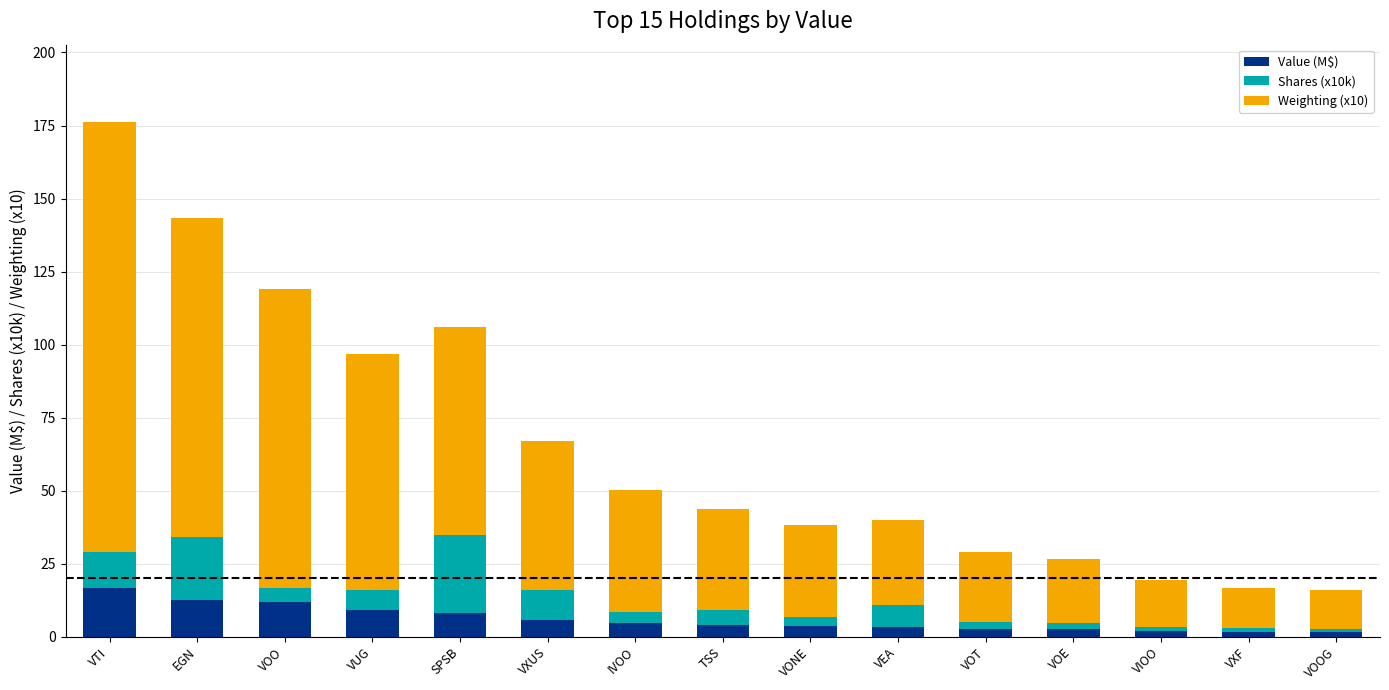

At which category is the sum across all series the highest?

VTI